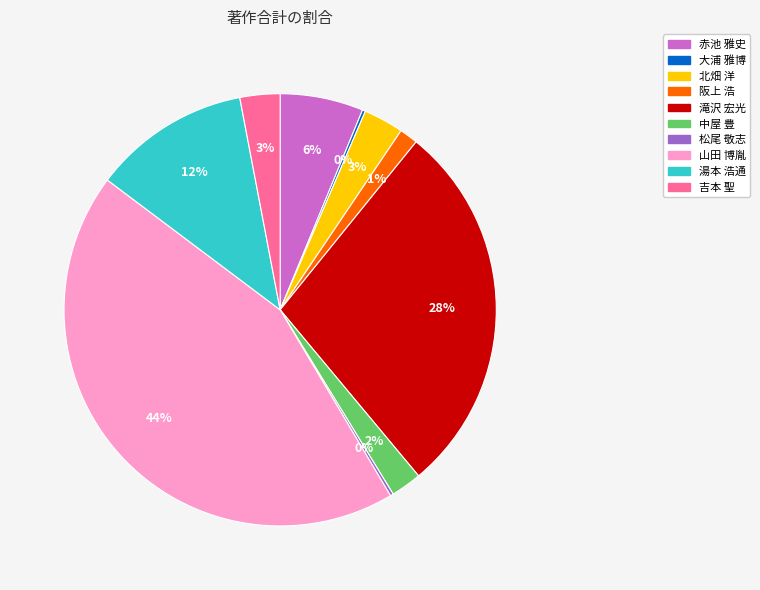

What percentage is the 赤池 雅史 slice, to the nearest percent?

6%